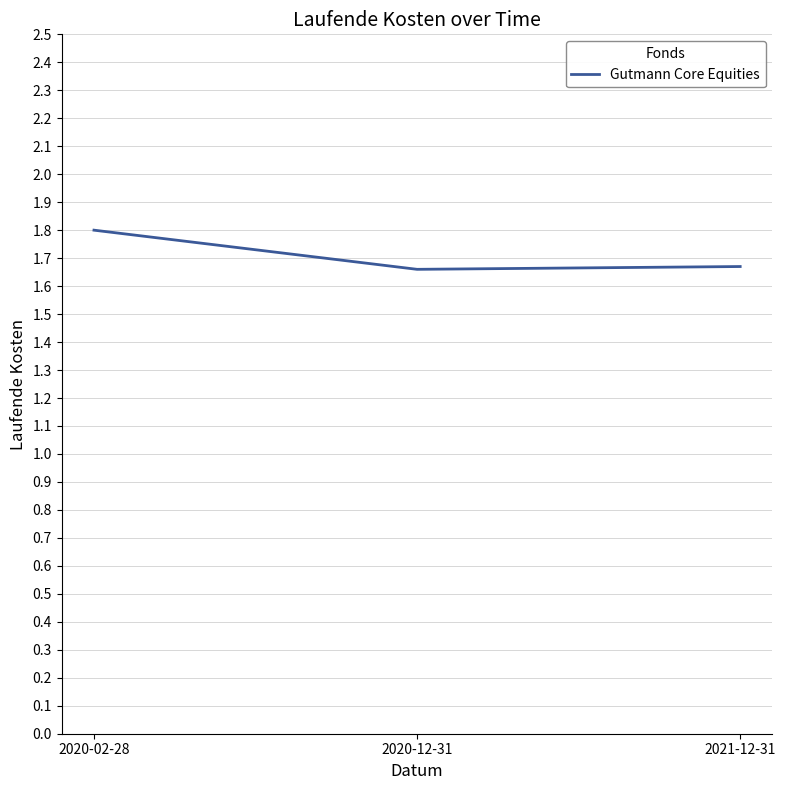

True or false: the data shows 1.0 at 2020-02-28.

False